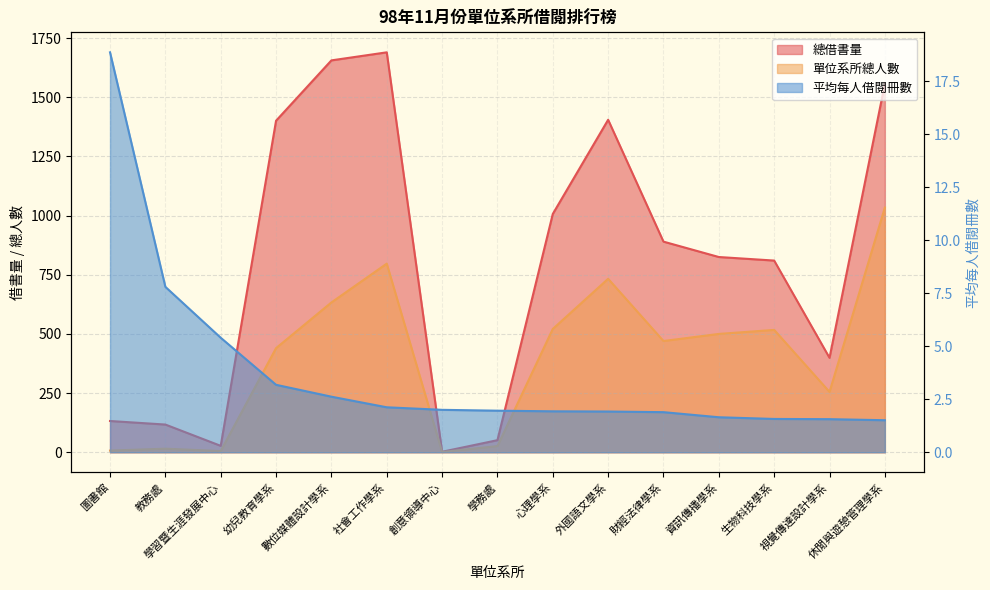

At 外國語文學系, list the series in order from smallest to largest.

平均每人借閱冊數, 單位系所總人數, 總借書量